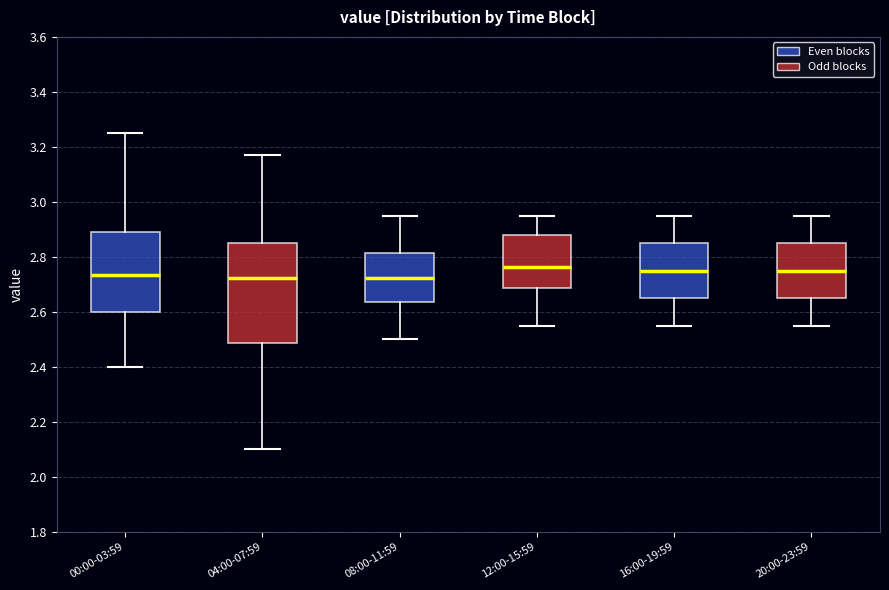

Comparing the boxes themselves (not the whiskers), which one is the tallest?

04:00-07:59